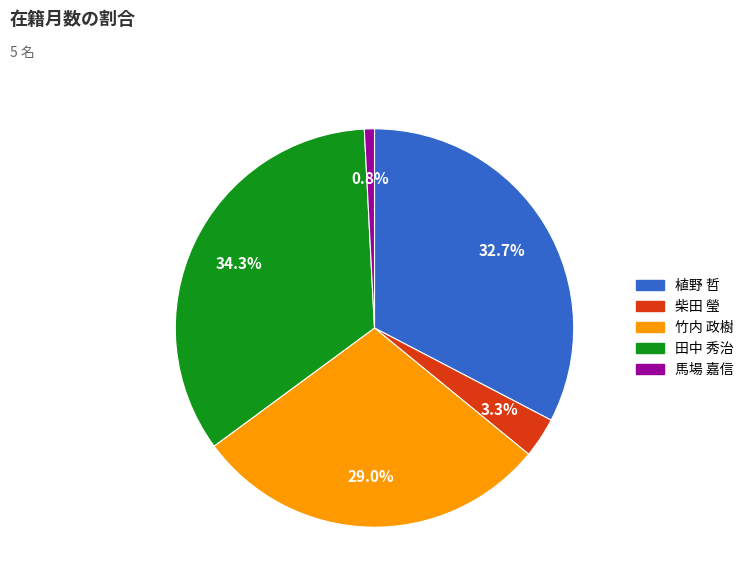

Is there a majority slice in this chart?

No